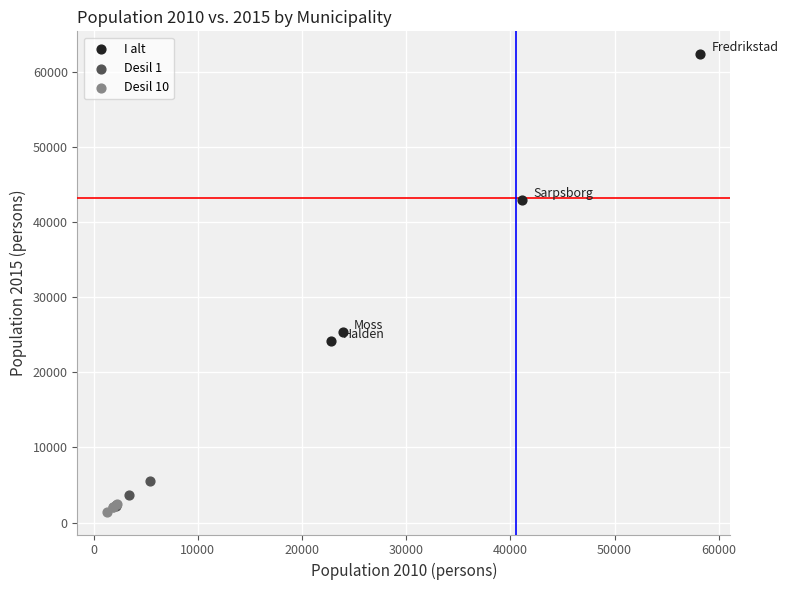

Which series contains the highest Y value?

I alt